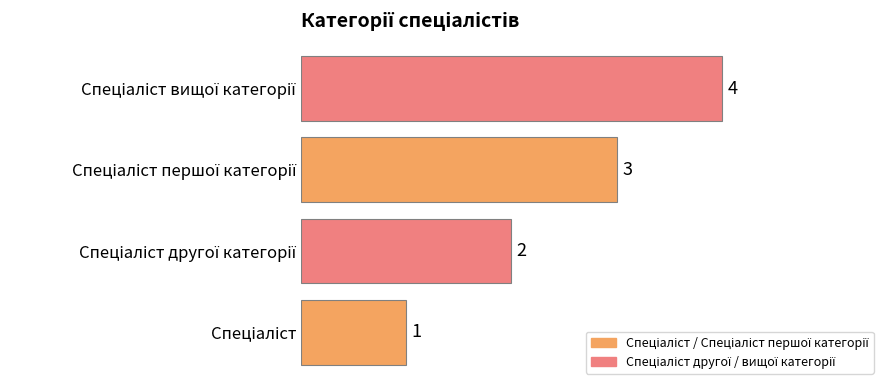

What is the sum of all values?

10